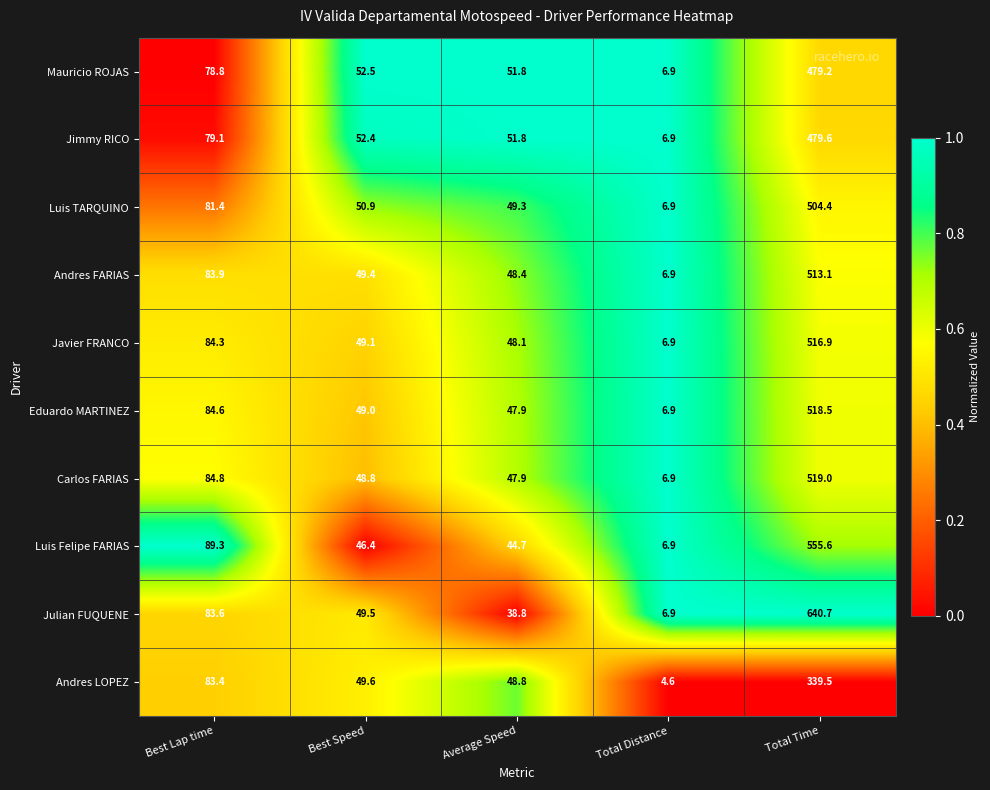

What is the total value across all series at Best Lap time?

833.2